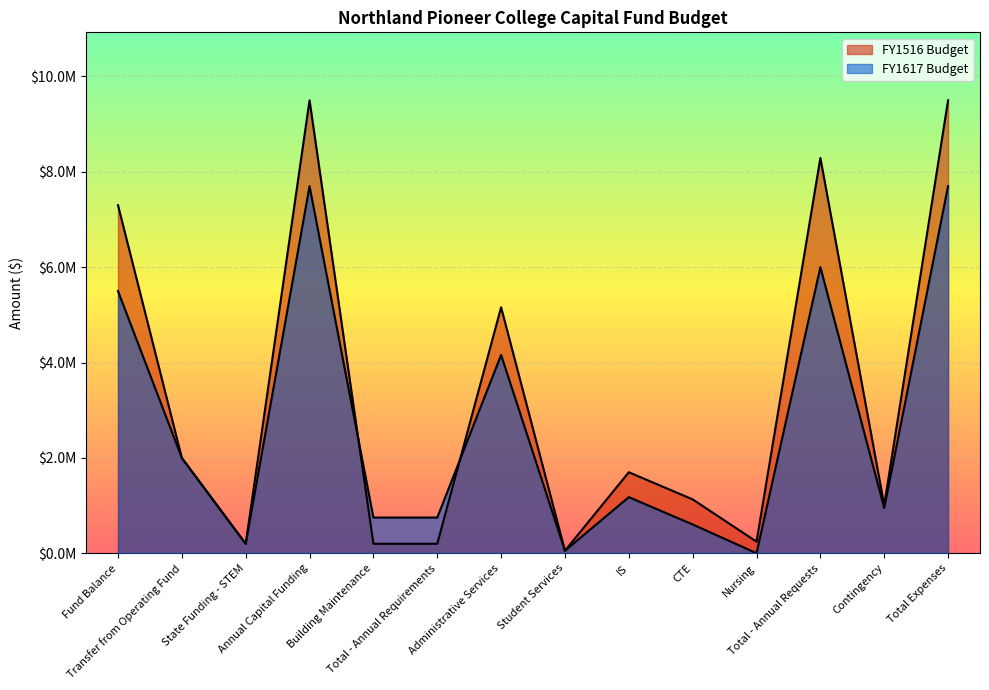

At how many categories does at least one series exceed 5068182?

5